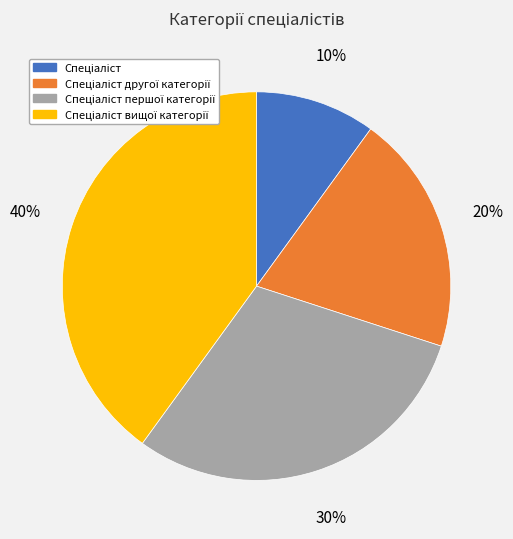

How many slices are in this pie chart?

4